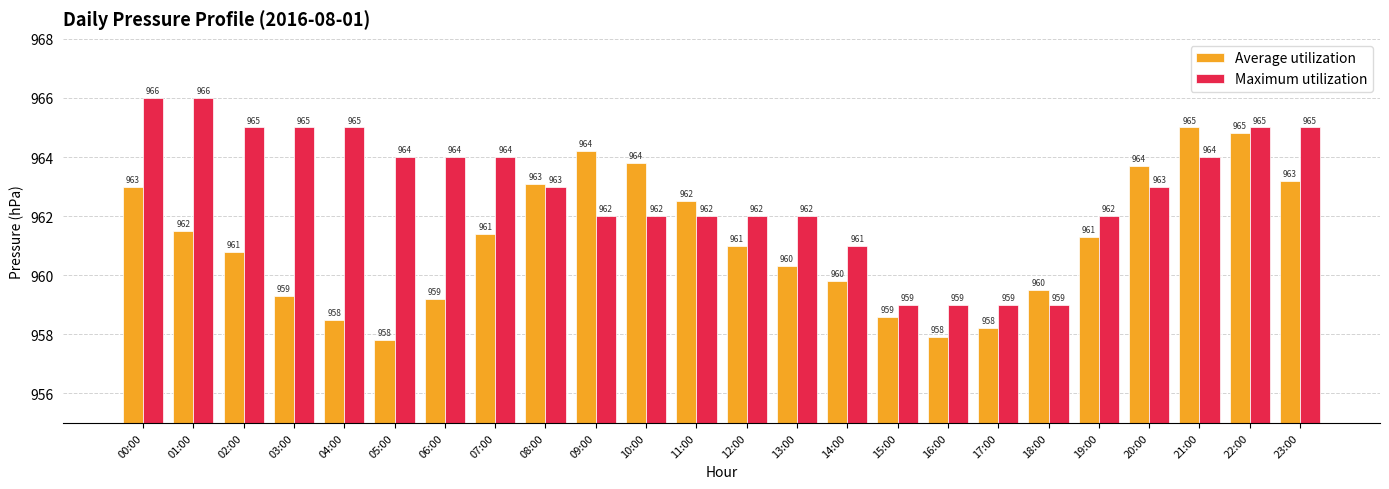

What is the label of the 3rd bar from the right?

21:00